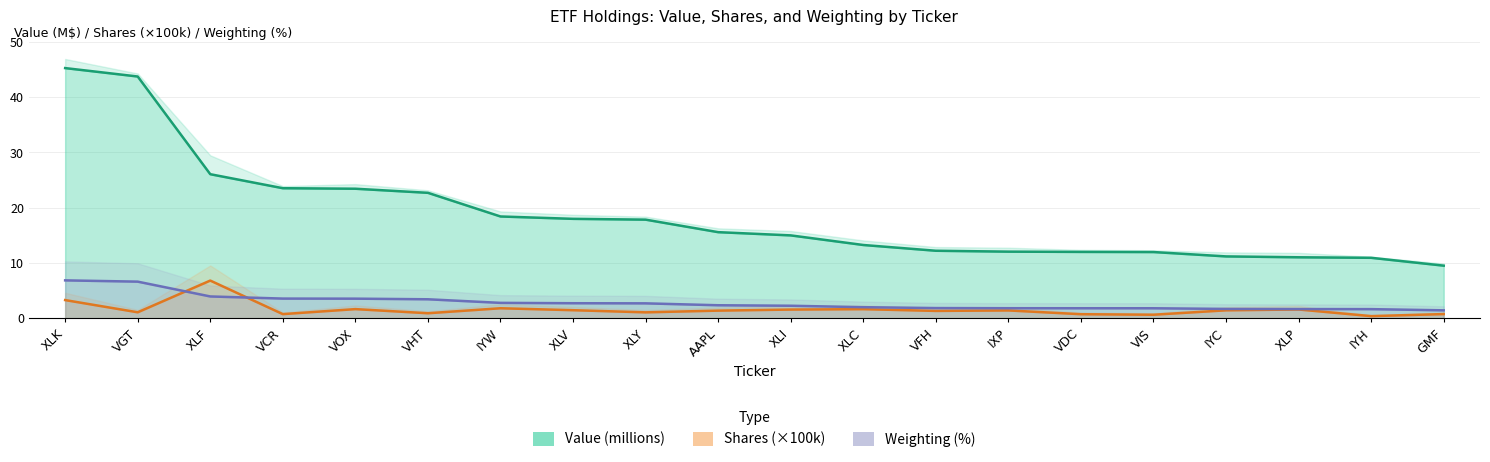

True or false: Shares and Weighting intersect in this chart.

True